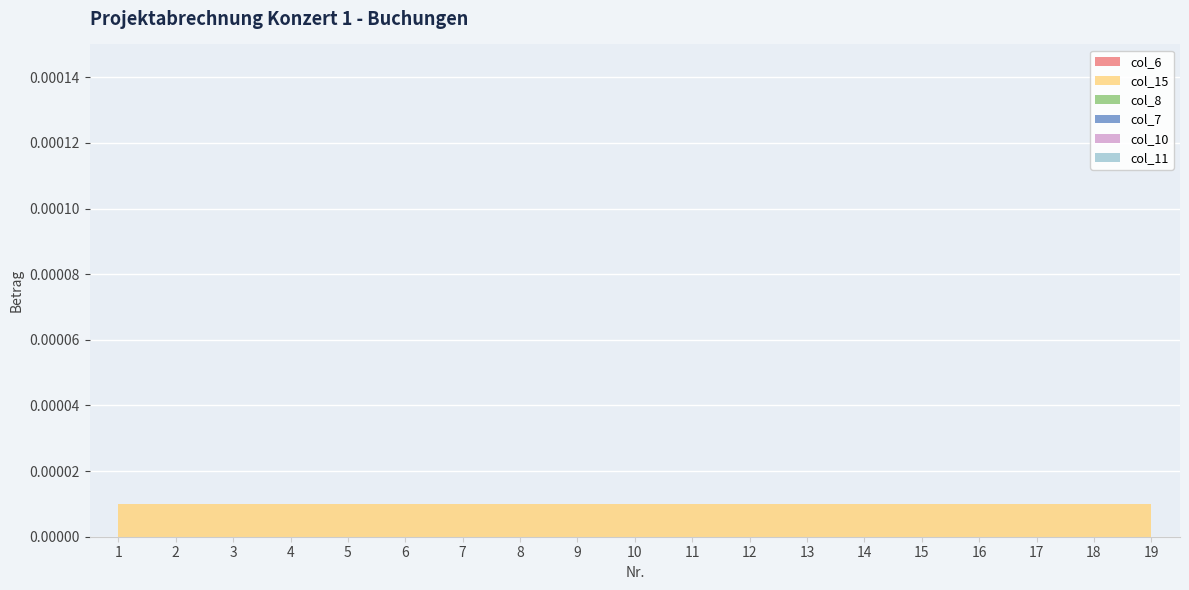

True or false: col_8 and col_11 cross at least once.

False